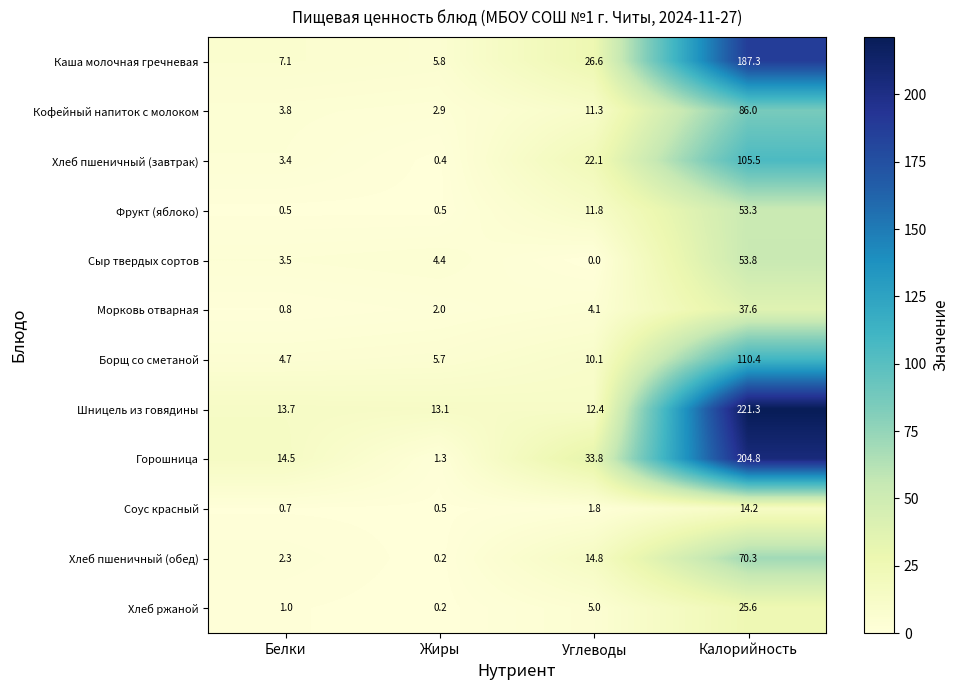

How many data points does each series have?

4